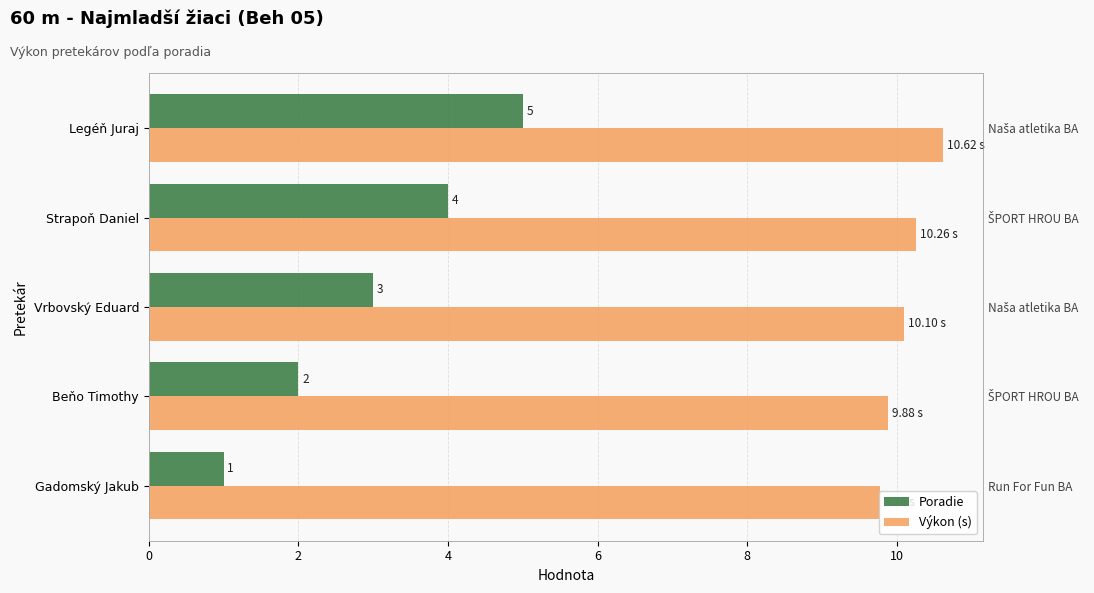

Count the number of categories in the chart.

5